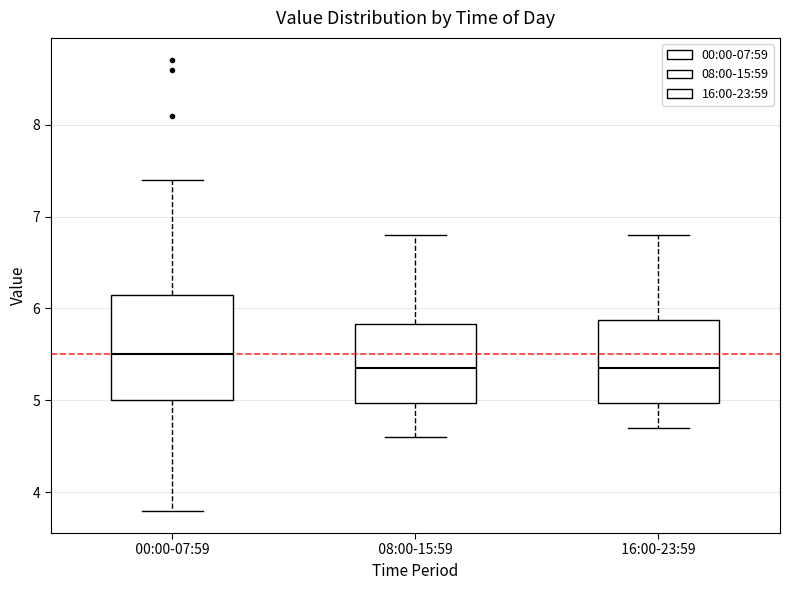

Comparing the boxes themselves (not the whiskers), which one is the tallest?

00:00-07:59